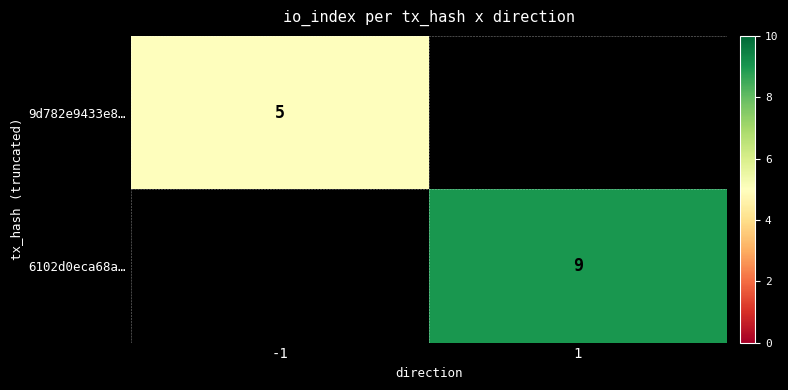

List the series in order of their overall mean, lowest first.

9d782e9433e8…, 6102d0eca68a…